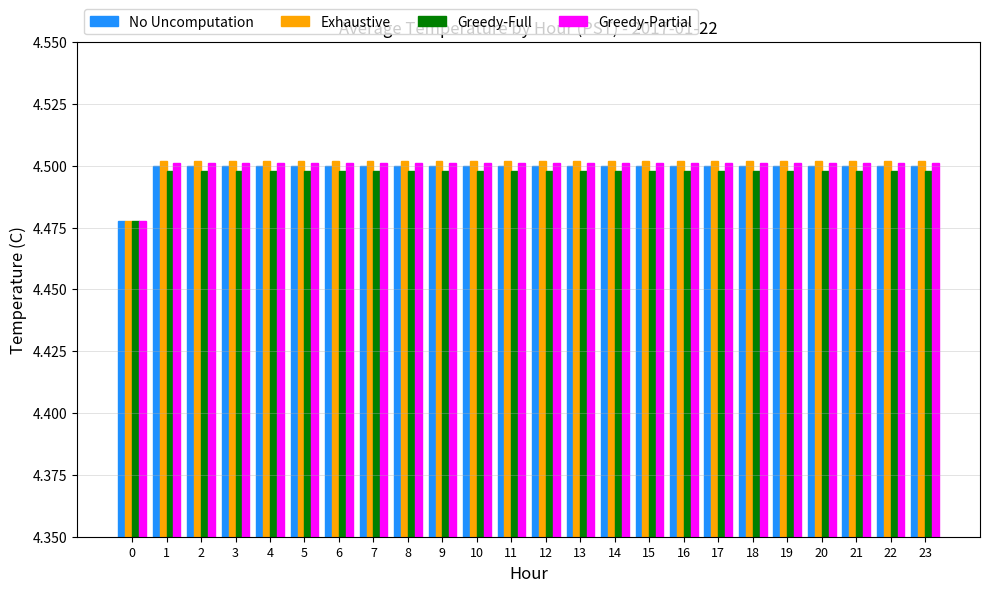

What is the sum of all Exhaustive values?

108.0